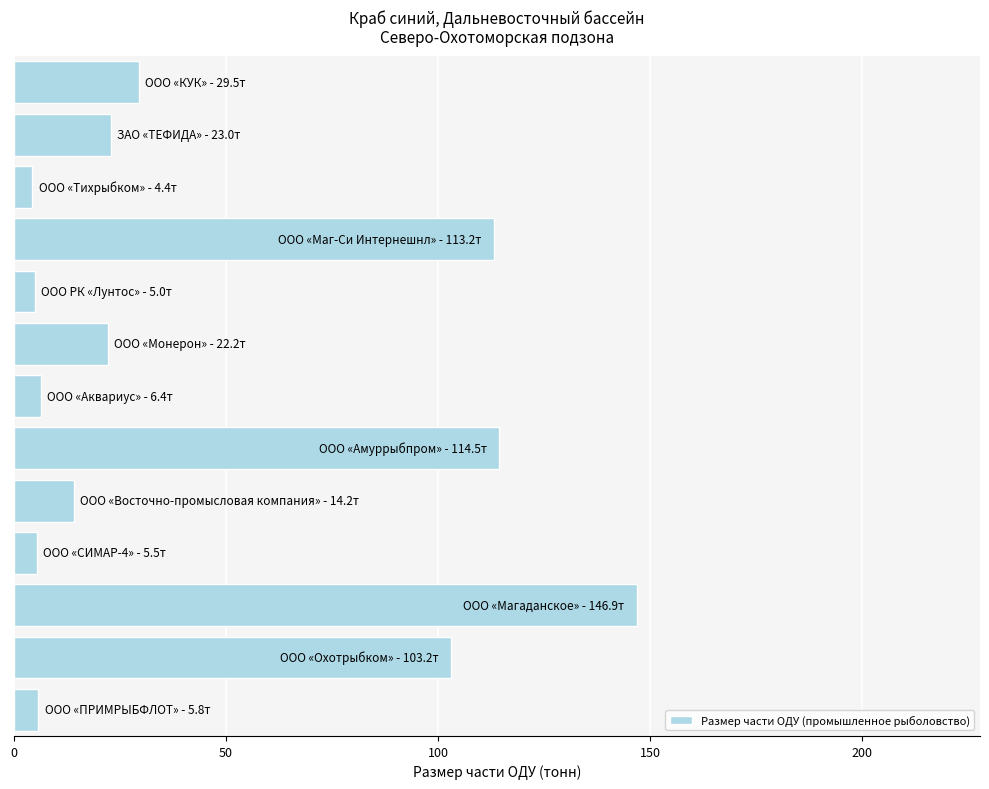

What is the greatest value displayed?

146.9